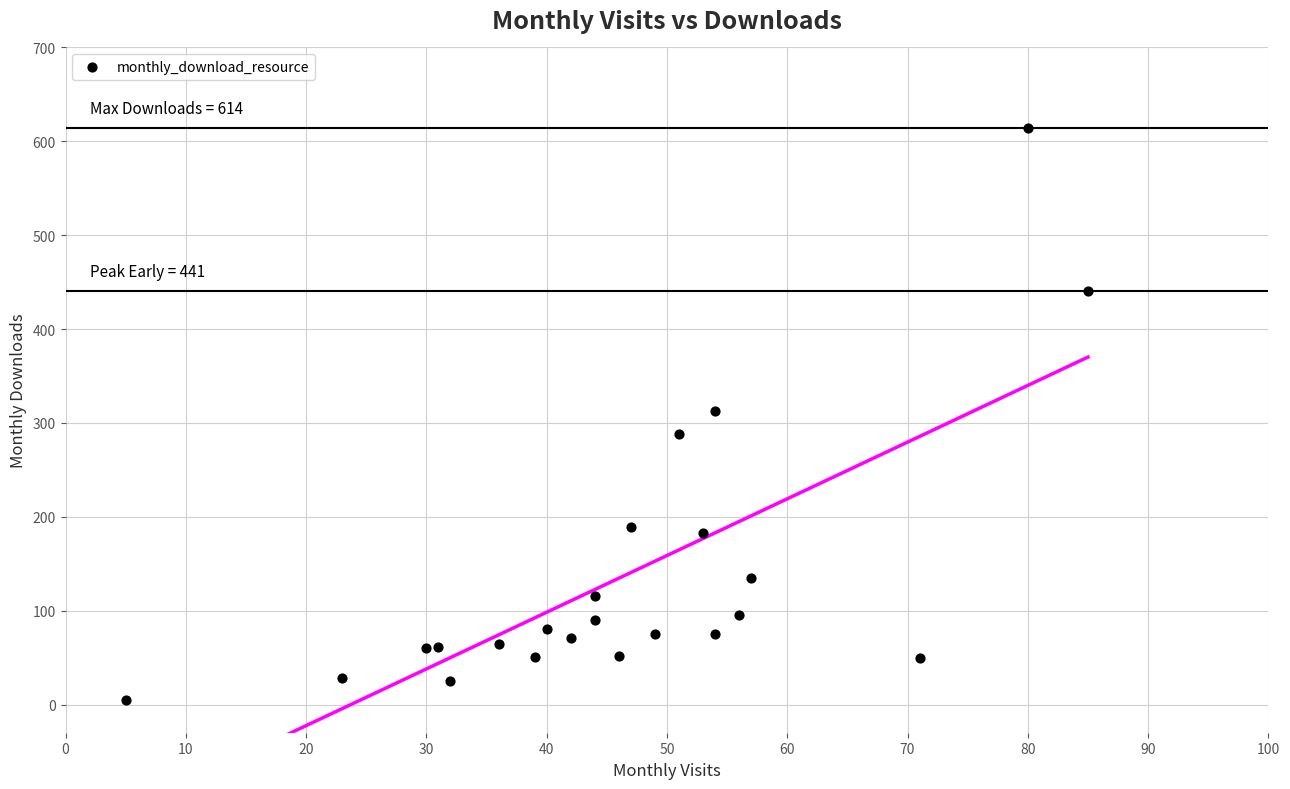

What is the range of X values (max minus min)?

80